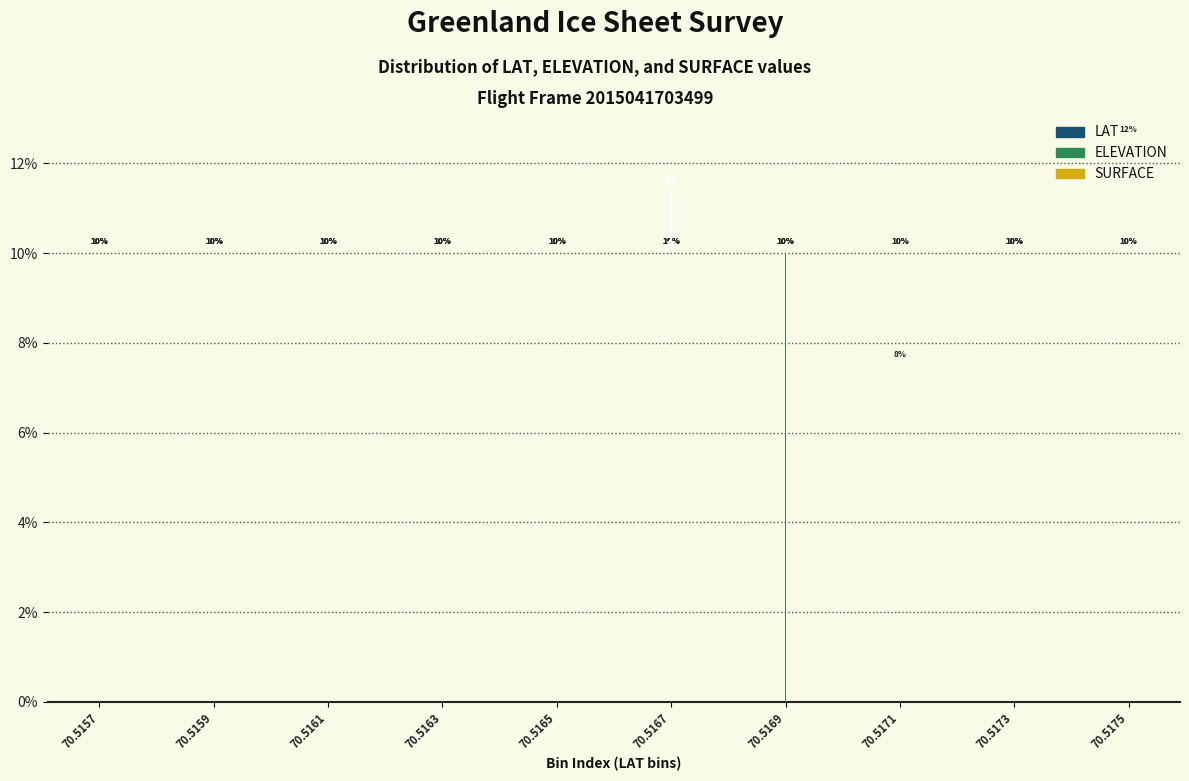

What is the approximate value of LAT at 70.5175?

10.0